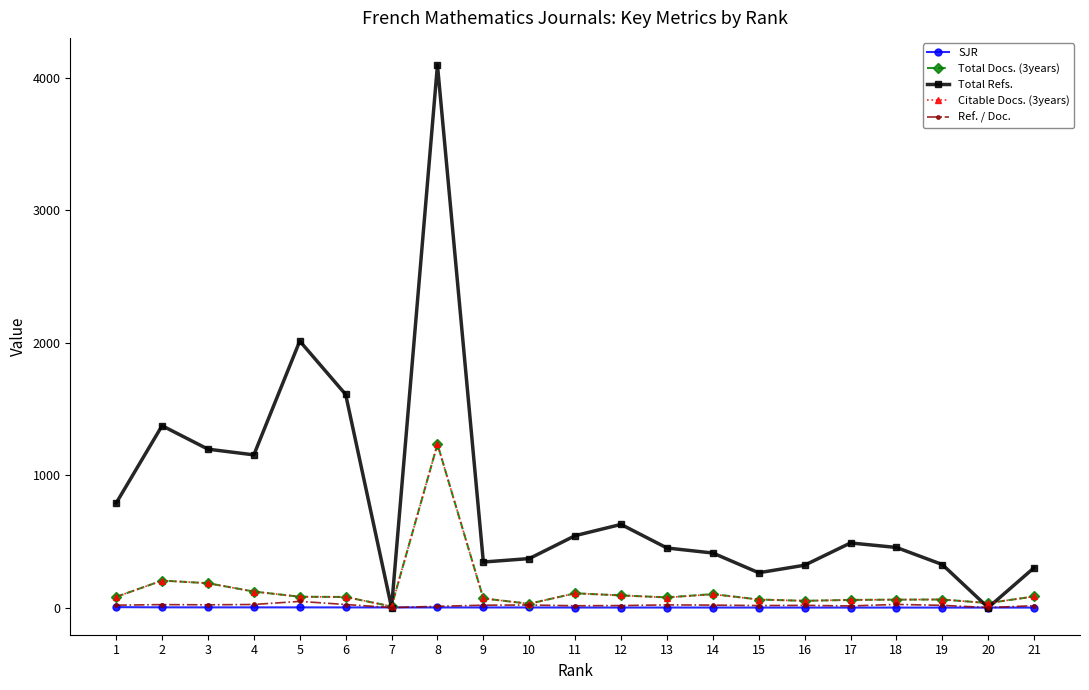

Between 2 and 18, which series saw the biggest shift?

Total Refs.